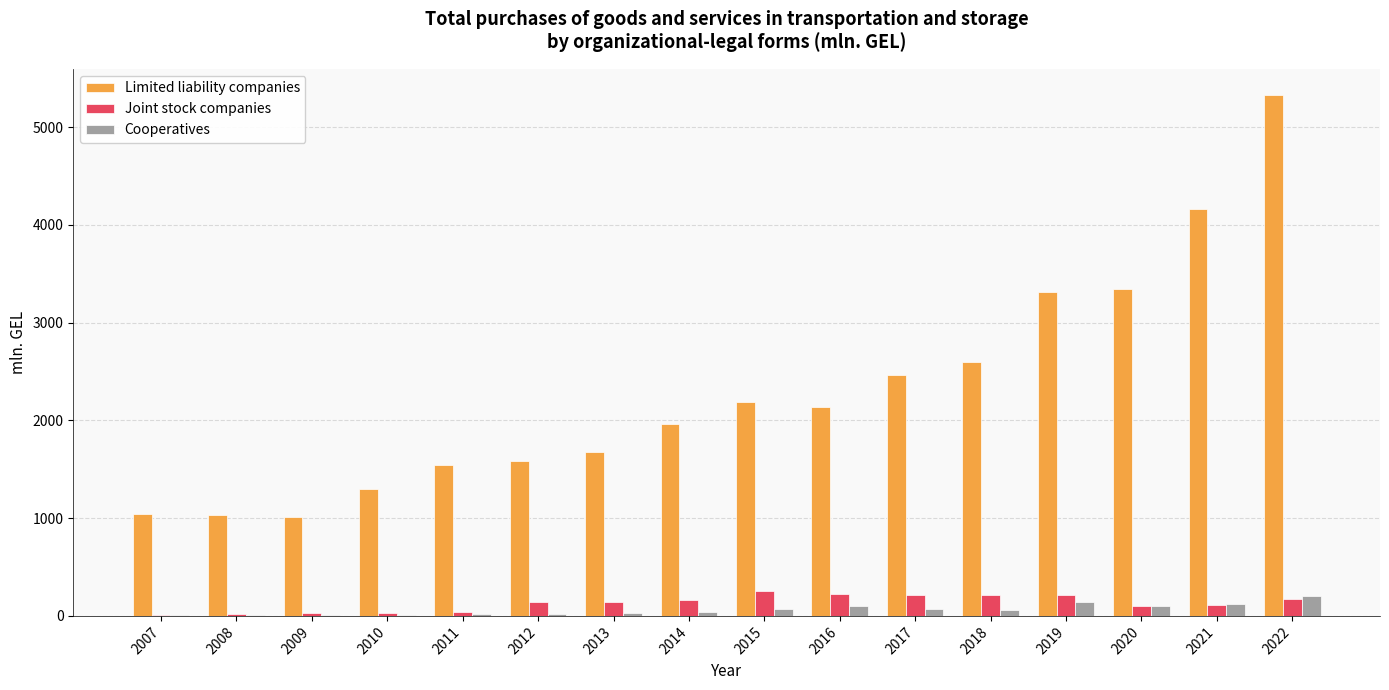

What is the sum of all Limited liability companies values?

36664.9